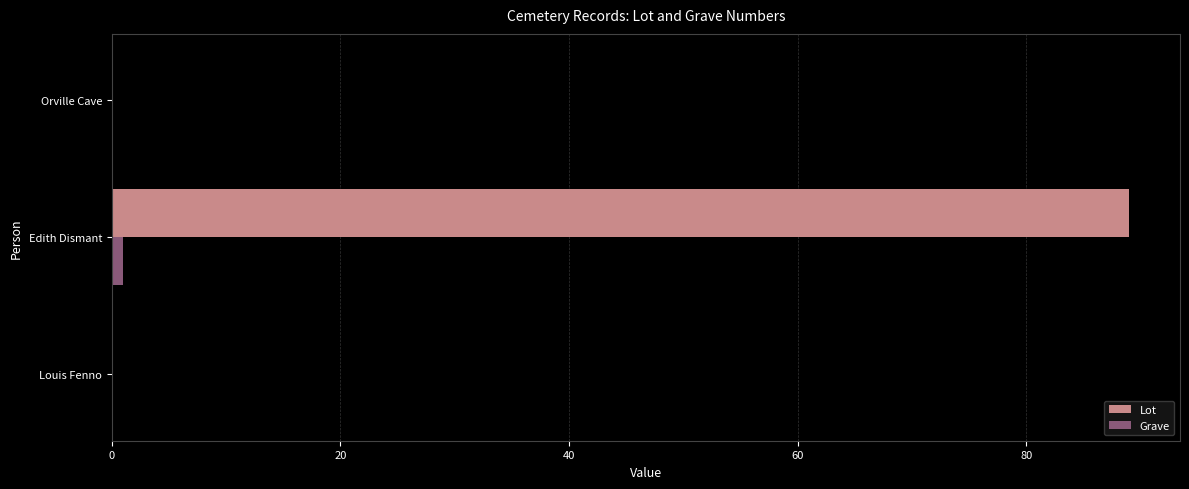

The Lot series shows 0 at Orville Cave. True or false?

True